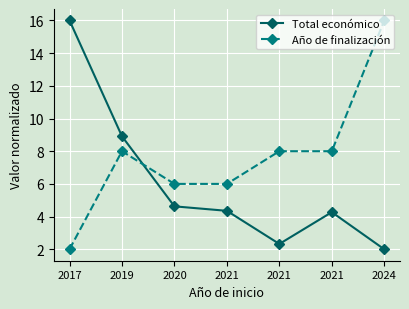

Rank the series at 2017 from lowest to highest value.

Año de finalización, Total económico